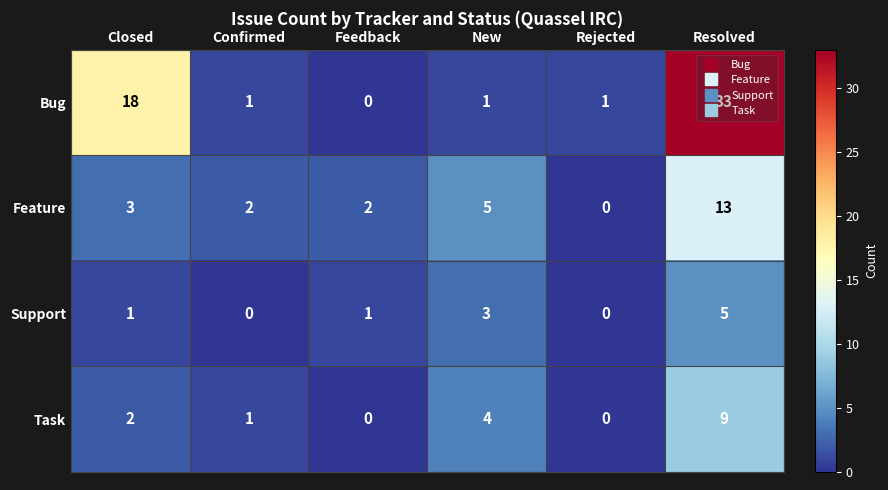

Which series changed the most between Confirmed and Resolved?

Bug